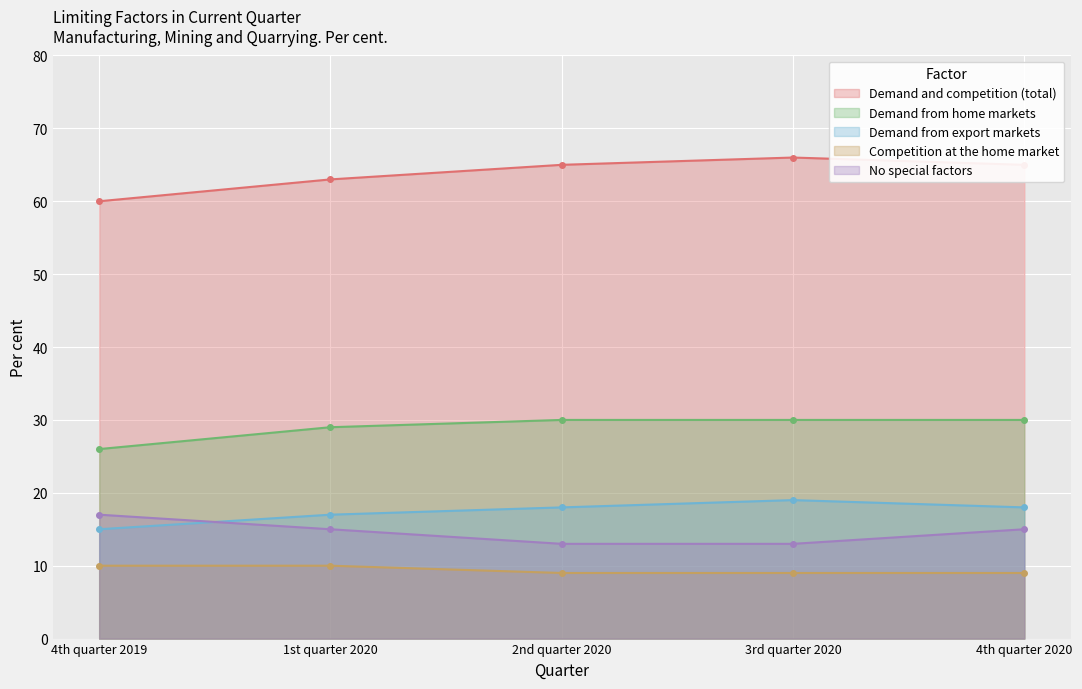

Reading left to right, transcribe all the data shown in this chart.

Demand and competition (total): 60	63	65	66	65
Demand from home markets: 26	29	30	30	30
Demand from export markets: 15	17	18	19	18
Competition at the home market: 10	10	9	9	9
No special factors: 17	15	13	13	15